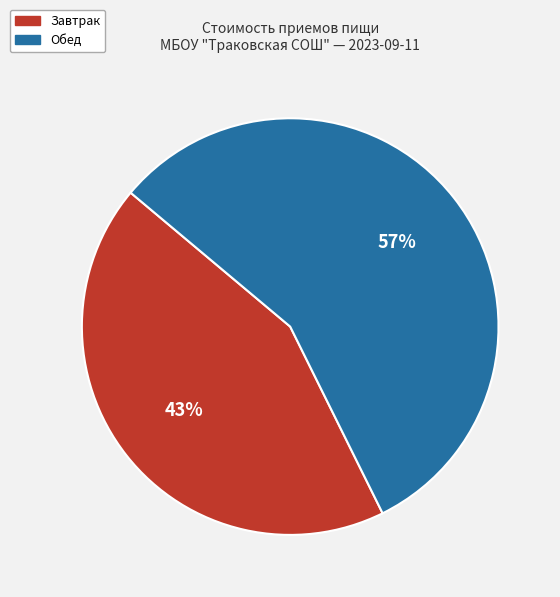

What is the smallest slice in the pie chart?

Завтрак